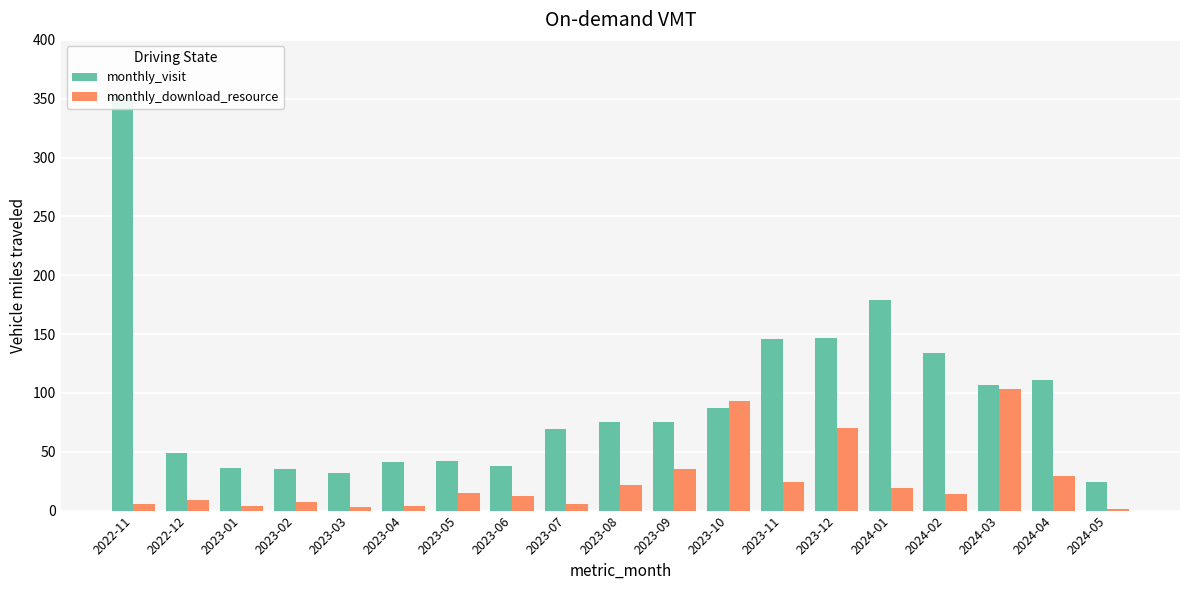

Between 2023-08 and 2023-10, which series saw the biggest shift?

monthly_download_resource